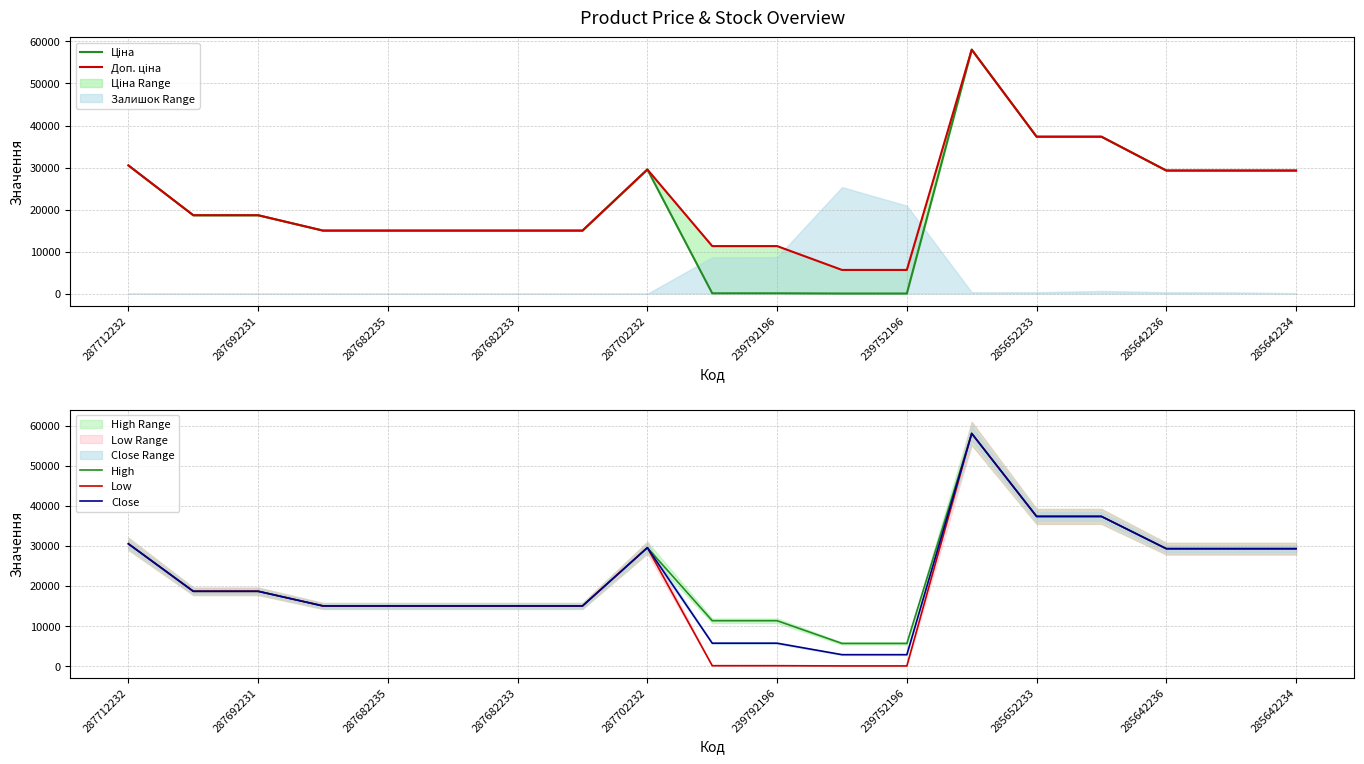

What is the lowest value of the Close series?

2861.8